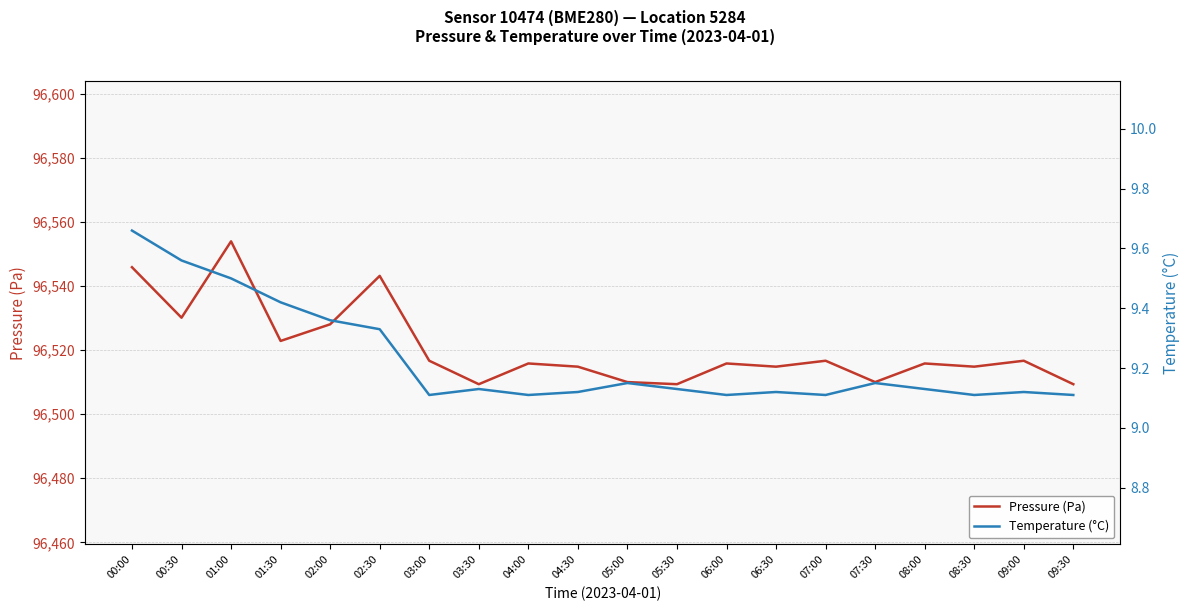

True or false: Pressure (Pa) and Temperature (°C) cross at least once.

False